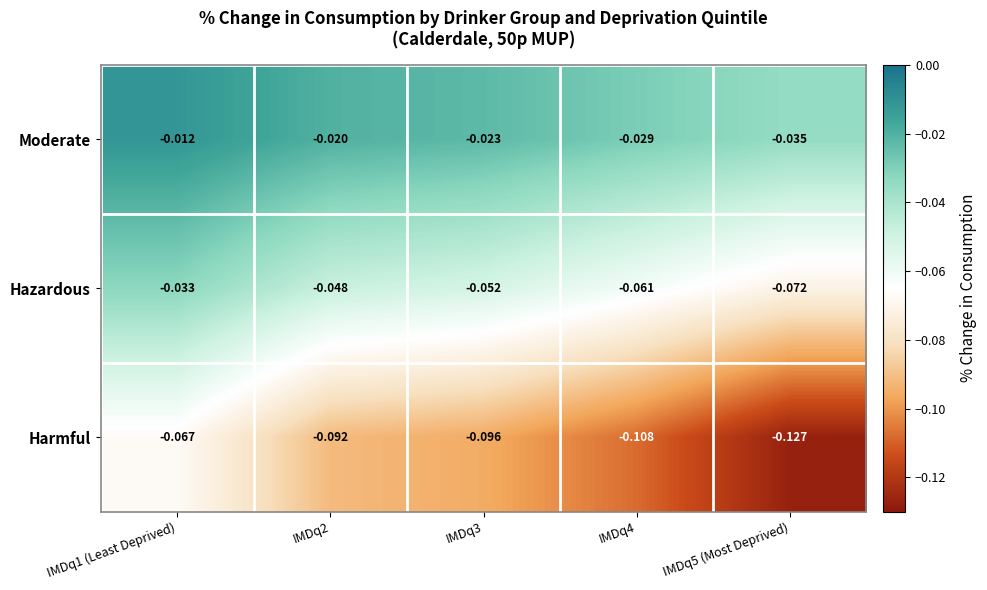

List the series in order of their peak value, lowest first.

Harmful, Hazardous, Moderate